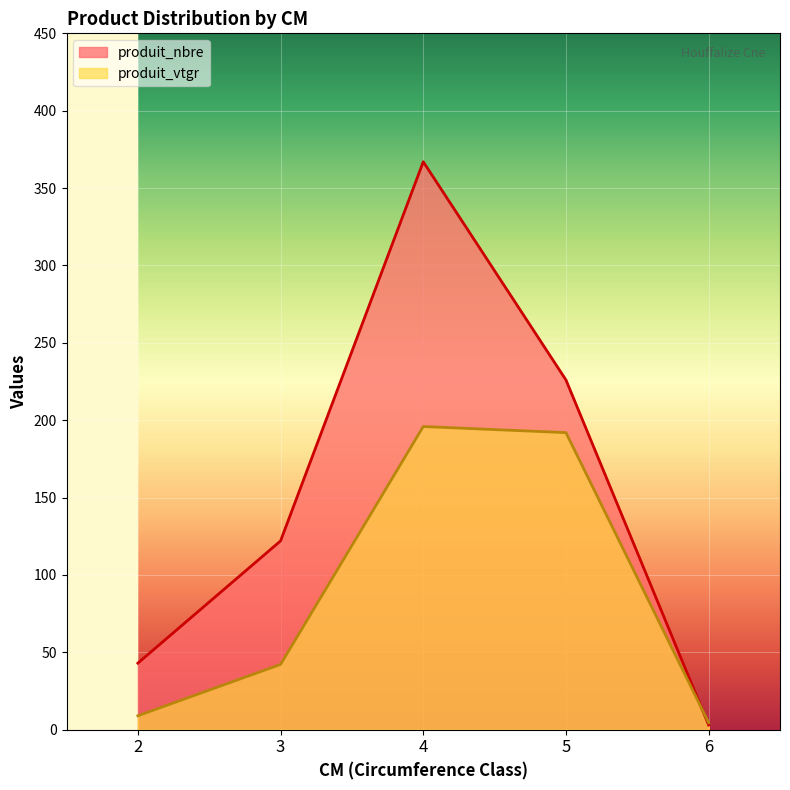

At which category is the sum across all series the highest?

4